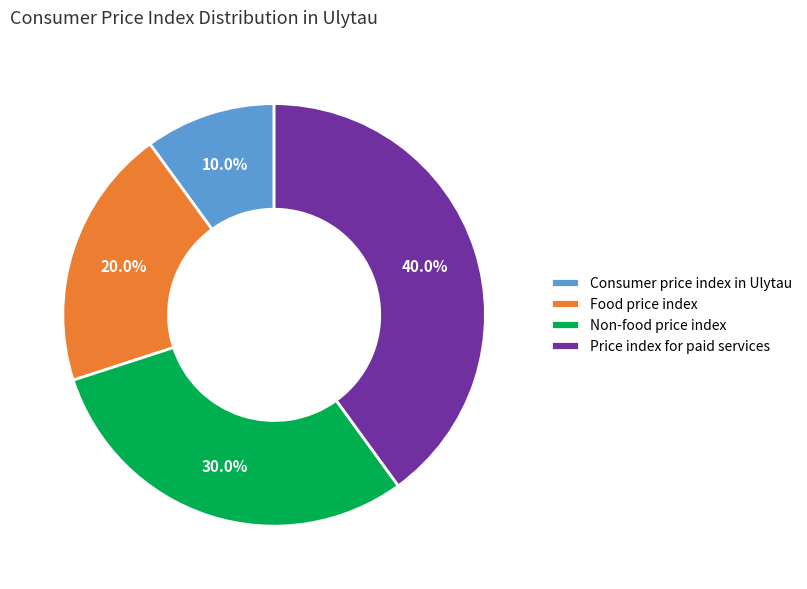

True or false: Food price index accounts for 31% of the total.

False